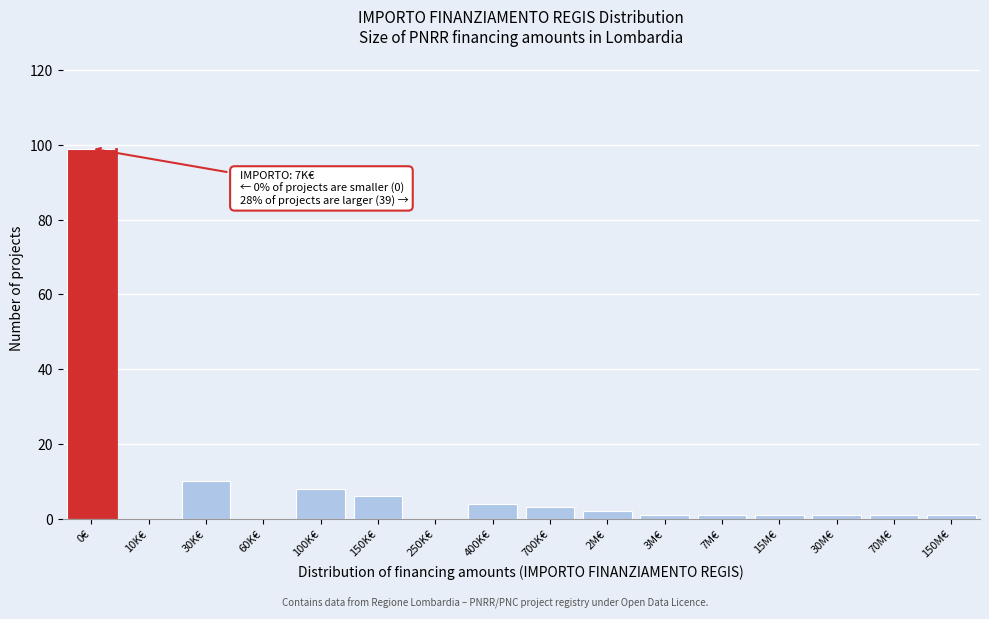

Reading right to left, extract all data points from this chart.

150M€=1	70M€=1	30M€=1	15M€=1	7M€=1	3M€=1	2M€=2	700K€=3	400K€=4	250K€=0	150K€=6	100K€=8	60K€=0	30K€=10	10K€=0	0€=99